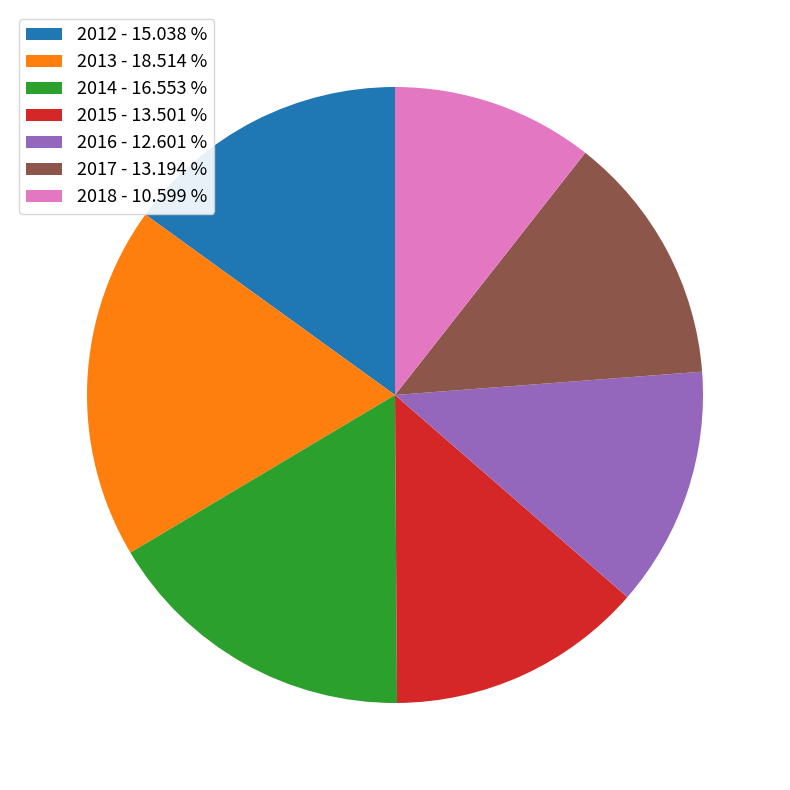

Approximately how many times larger is the value at 2017 compared to 2012?

0.9